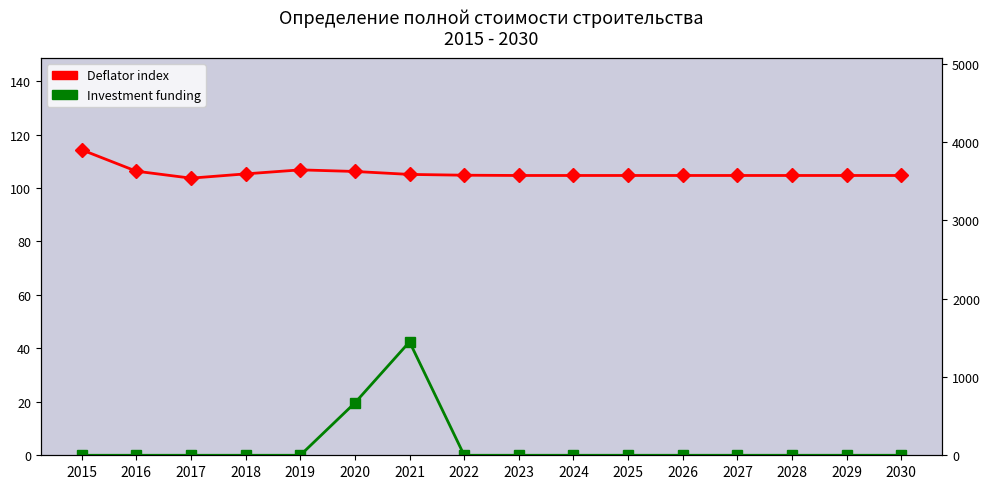

After their last crossing, which series has the higher values: Investment funding or Deflator index?

Deflator index